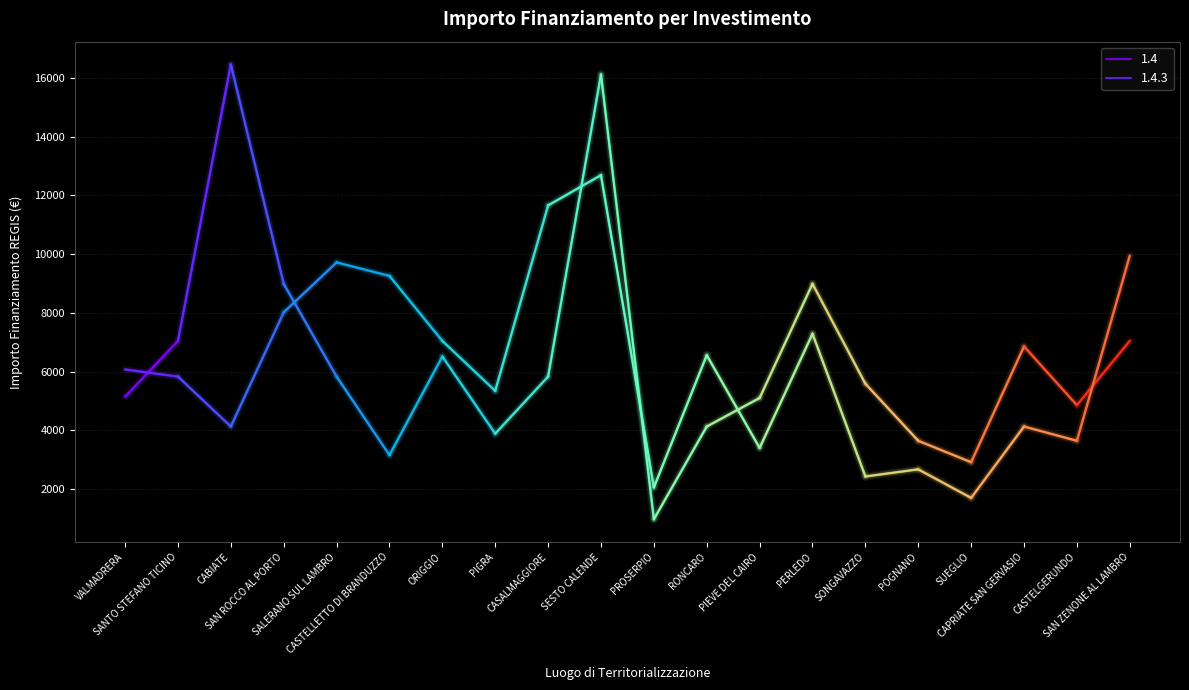

How many interior local peaks does the 1.4.3 series have?

6